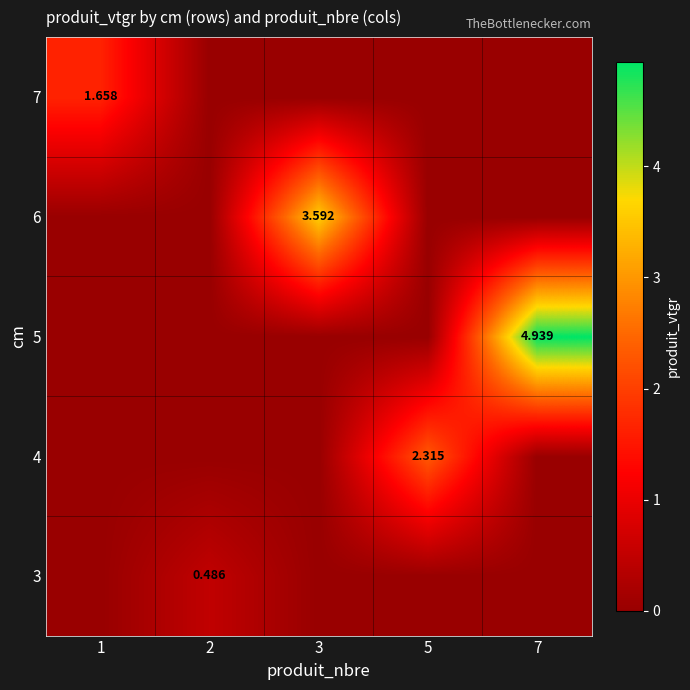

At which category is the sum across all series the highest?

7